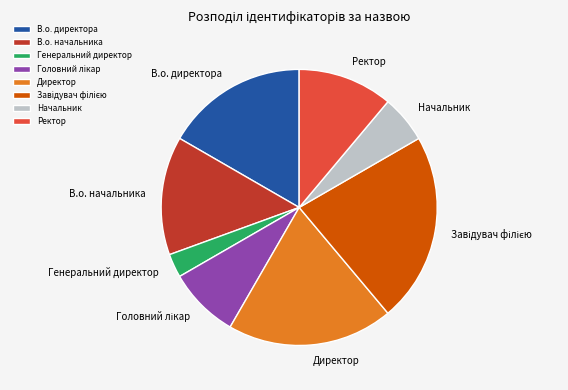

What is the ratio of the value at Генеральний директор to the value at Директор?

0.1